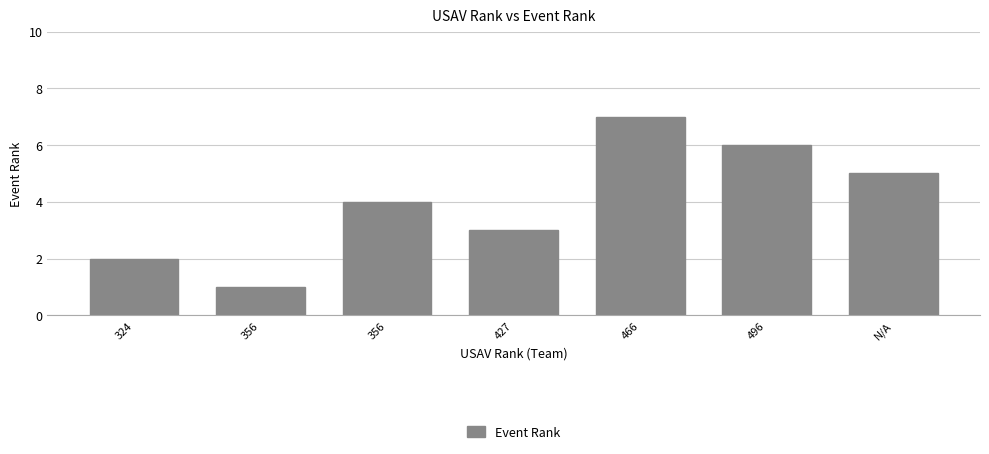

List the labels in order of value, largest first.

466, 496, N/A, 356, 427, 324, 356